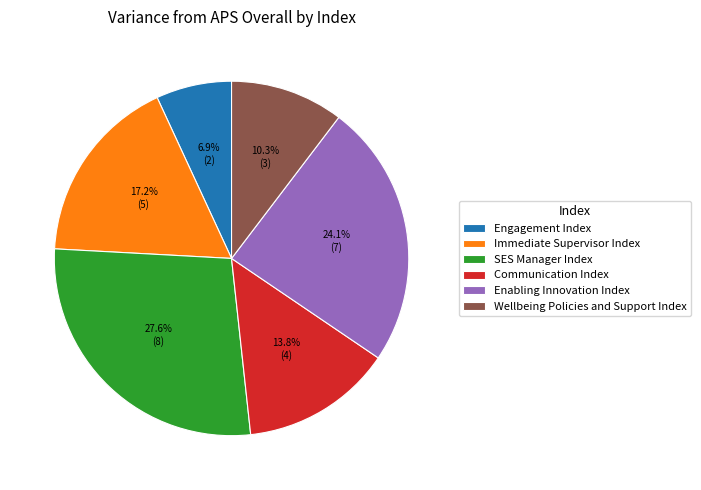

To the nearest percent, what percentage of the pie is Immediate Supervisor Index?

17%